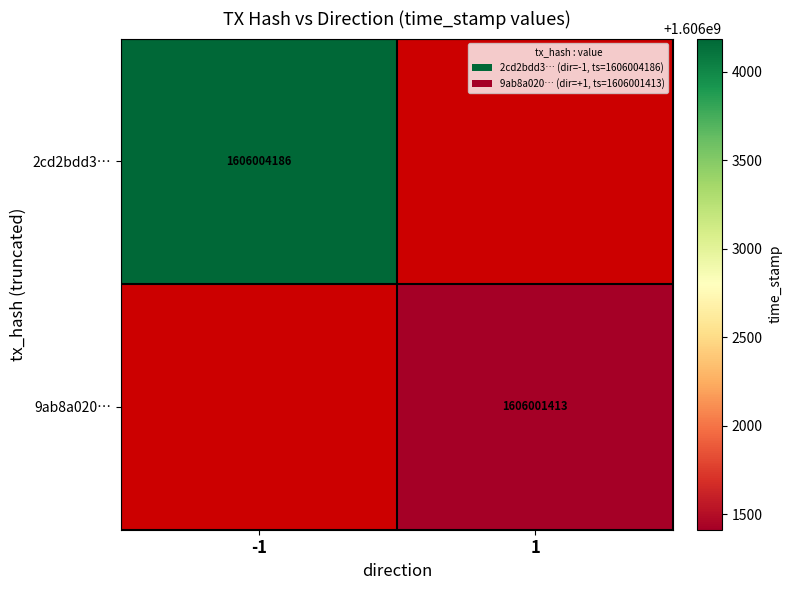

The value of 2cd2bdd3… at -1 is 1606004186. True or false?

True